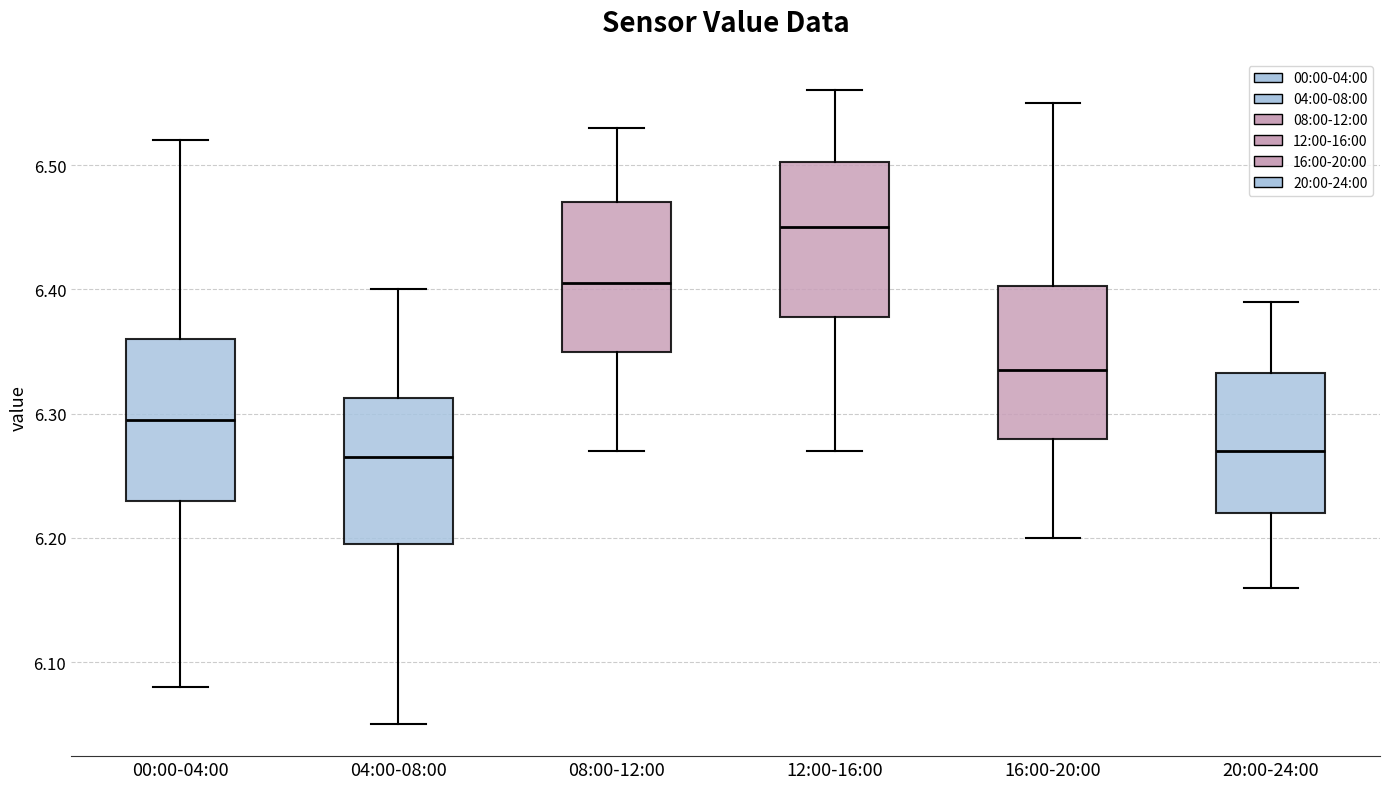

Where does the upper whisker of the box for 00:00-04:00 end on the y-axis? The values are not printed on the chart, so give them approximately, as read against the axis.

6.52